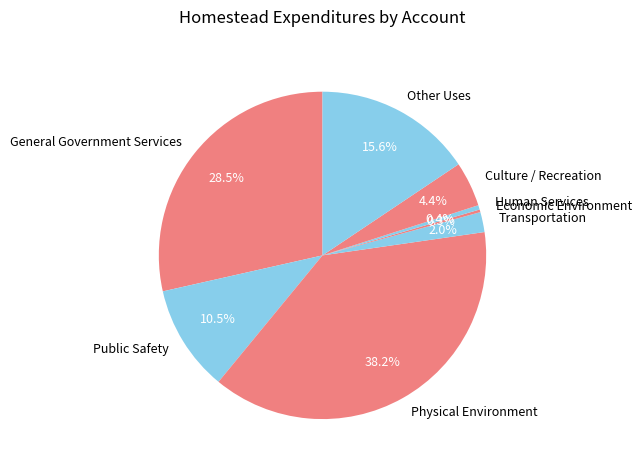

Which category has the biggest portion of the pie?

Physical Environment